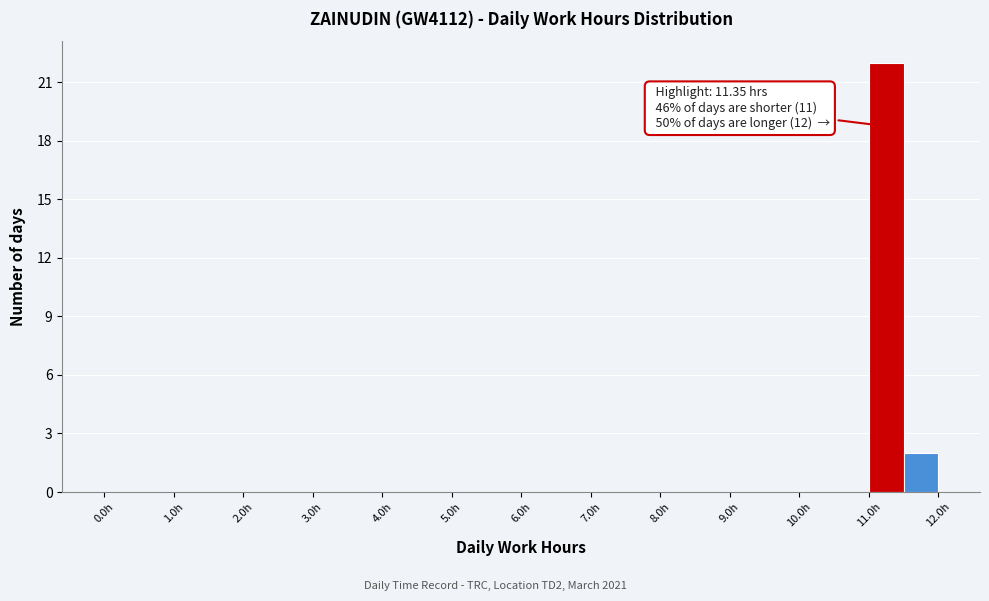

Over which range of the x-axis is the bar tallest?

11.0 to 11.5